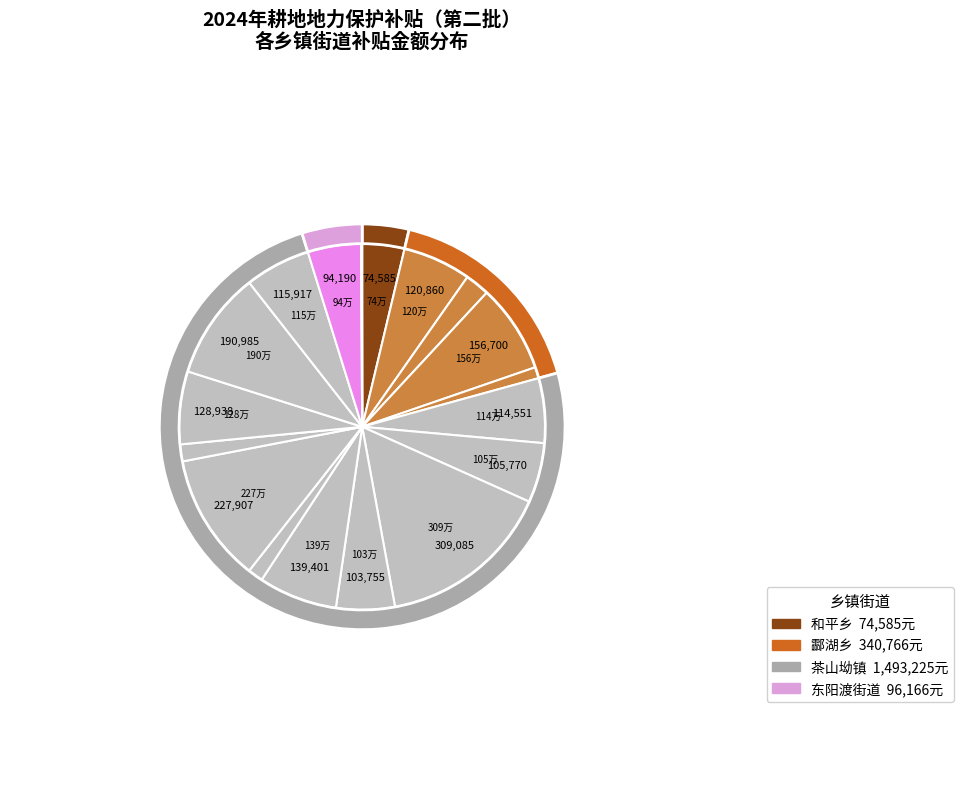

Does any single category account for the majority?

No